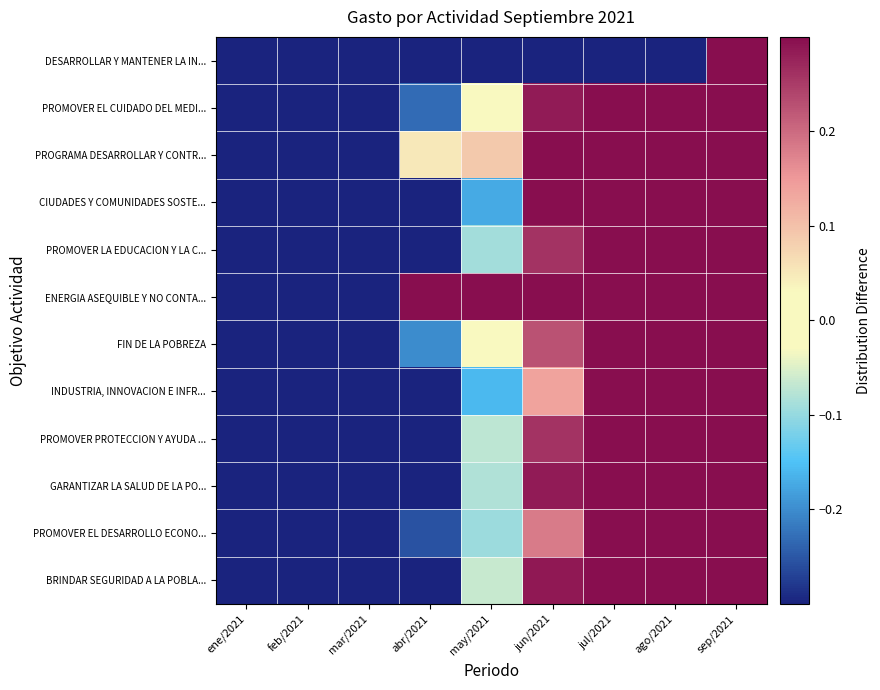

At how many categories does at least one series exceed 0?

6